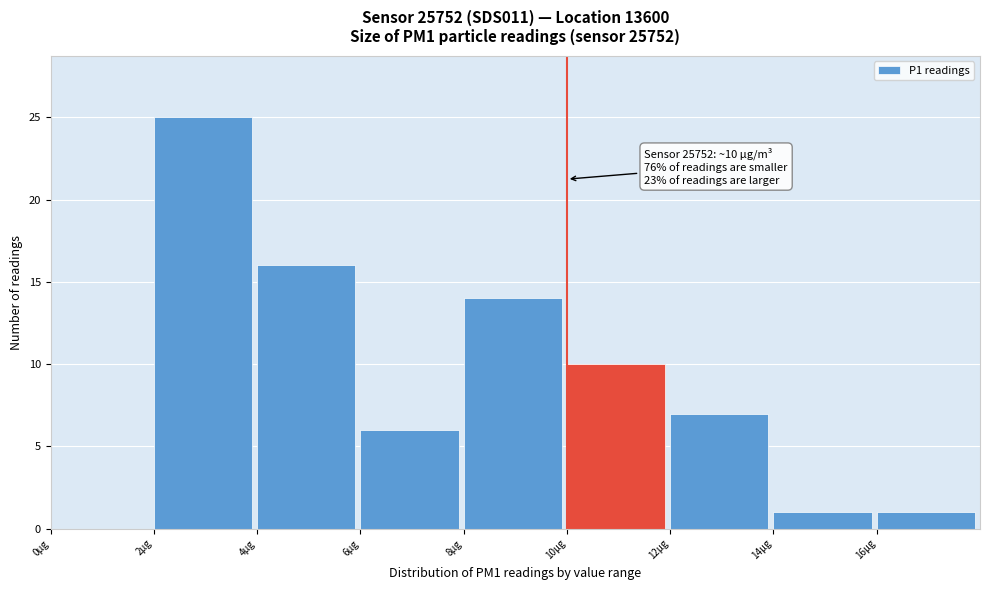

Which range on the x-axis has the tallest bar?

2 to 4